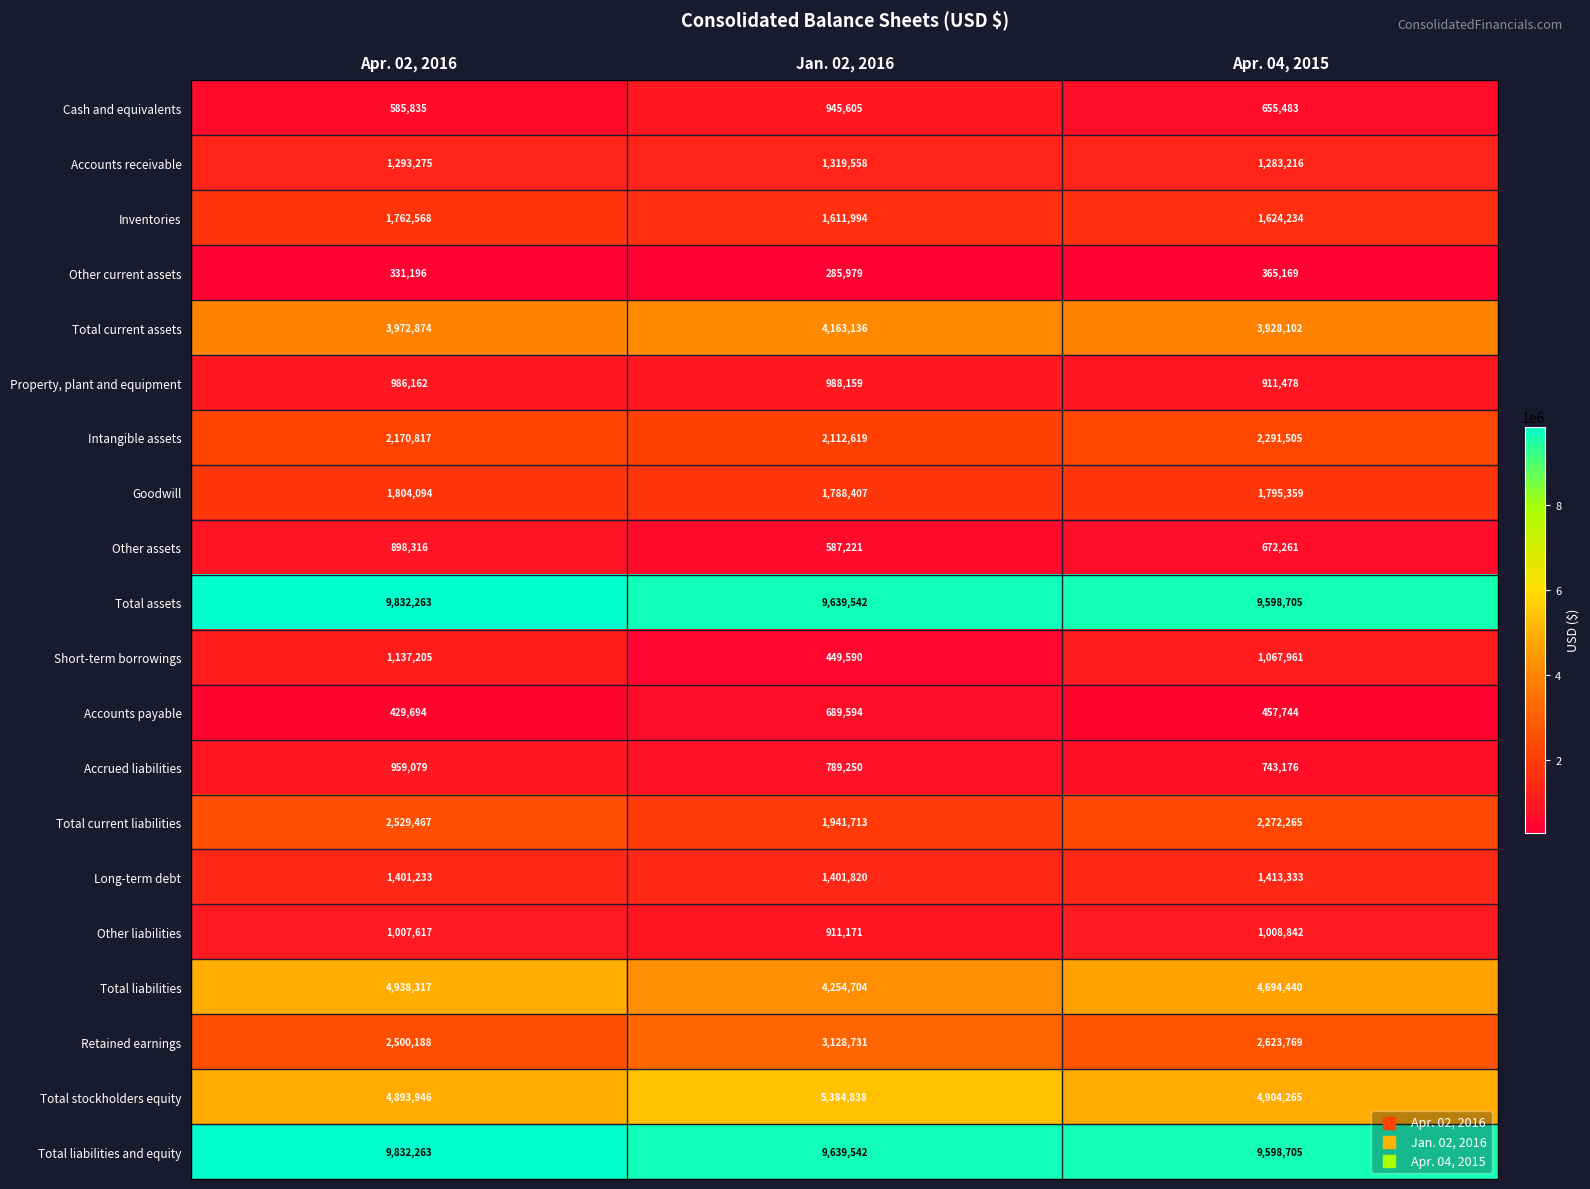

What is the highest value of the Accounts receivable series?

1319558